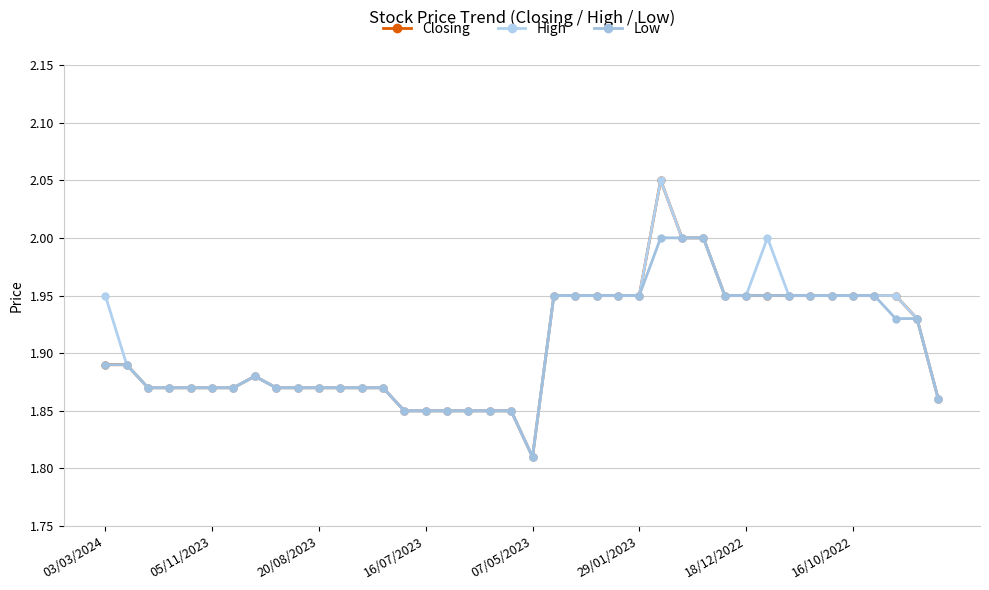

How many lines are shown in the chart?

3